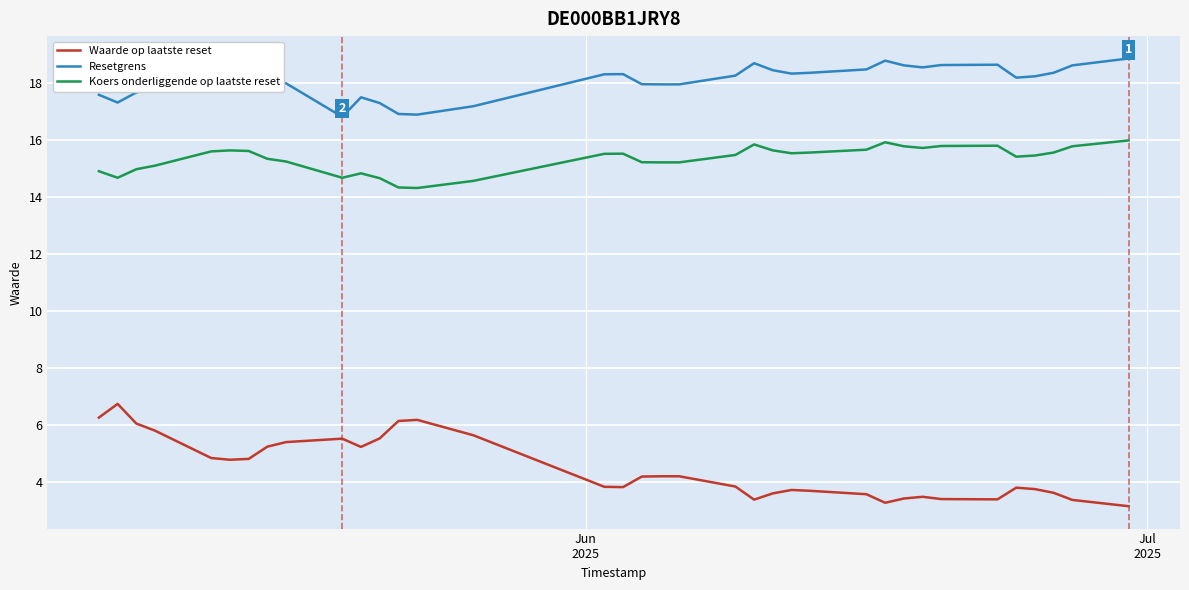

Which series has the widest spread of values?

Waarde op laatste reset